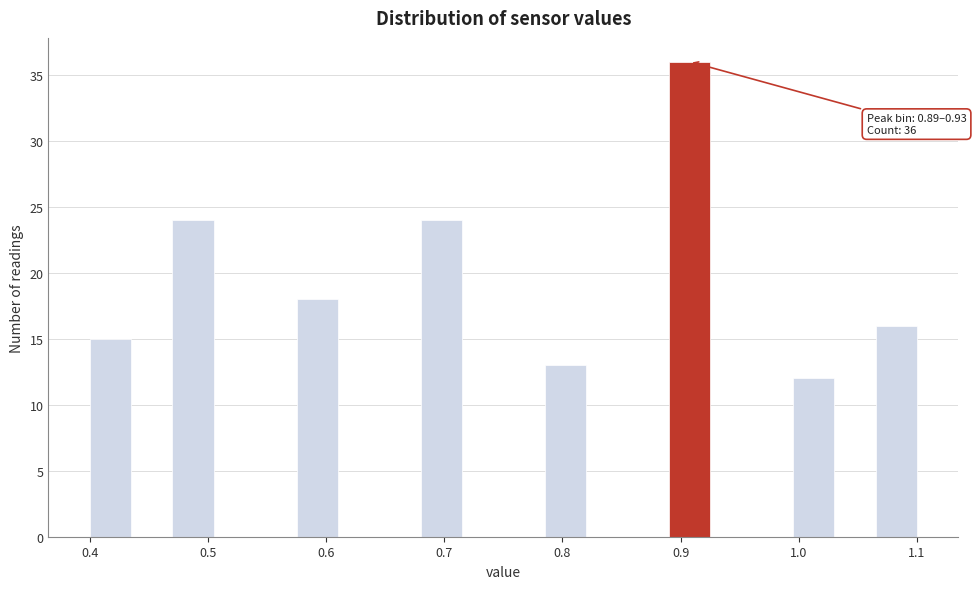

Around what value on the x-axis is the tallest bar? Give the approximate position of its centre, as read against the axis.

0.91